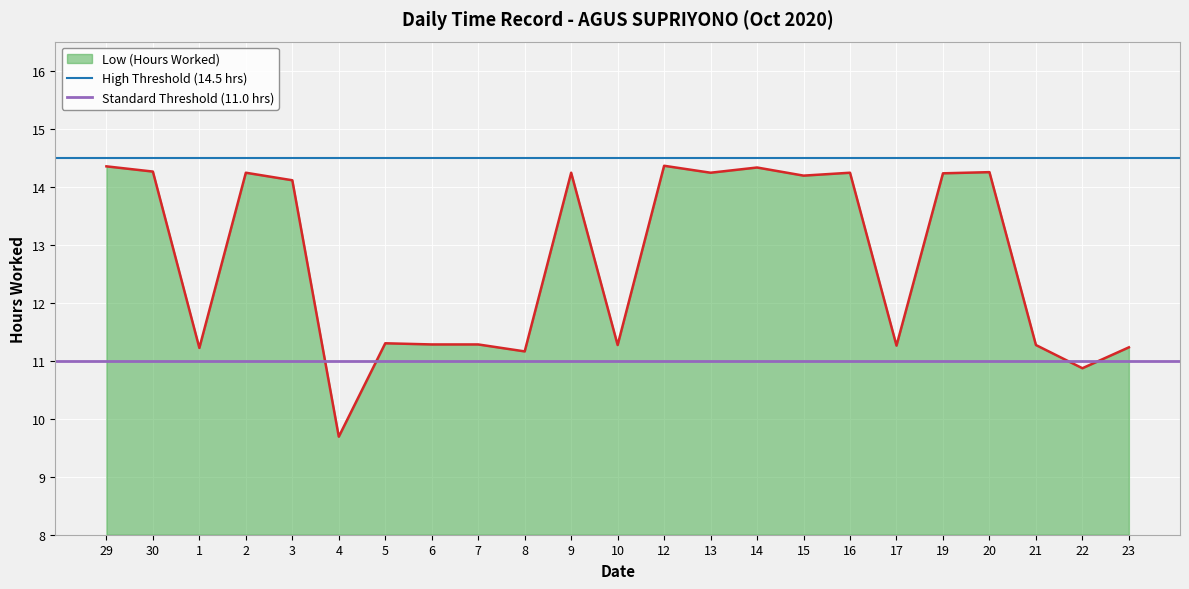

At which label does Low (Hours Worked) first exceed 14?

29